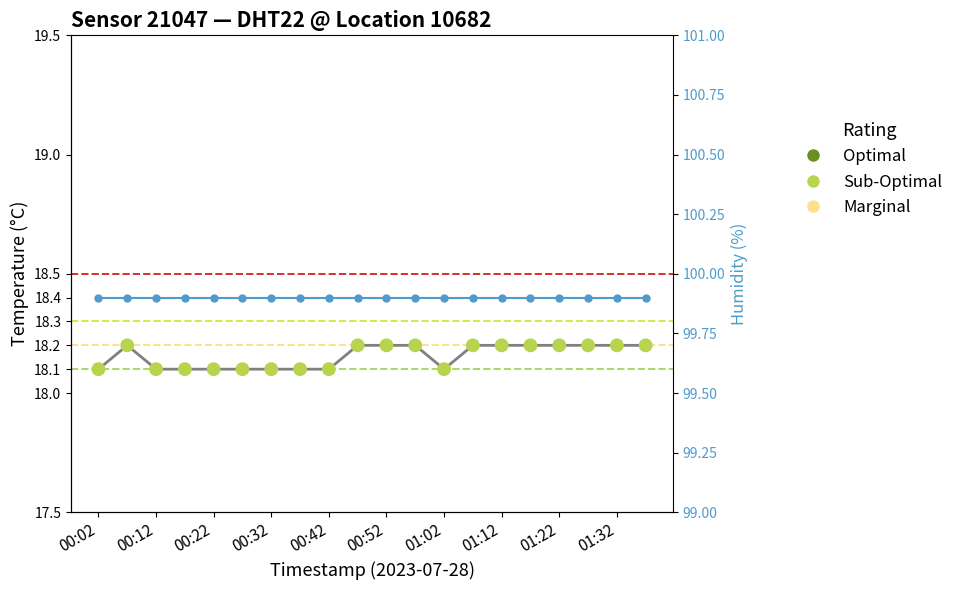

Which series contains the highest Y value?

humidity